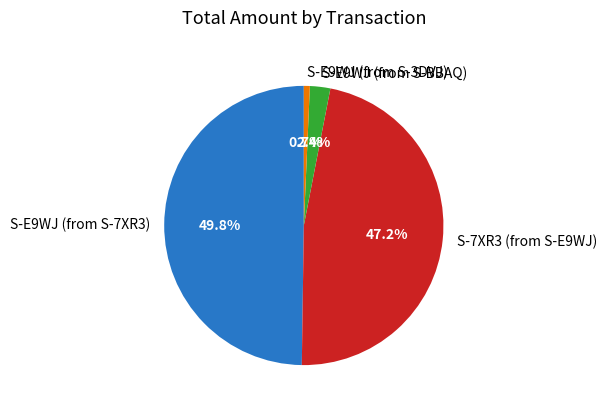

To the nearest percent, what is the difference between the S-E9WJ (from S-7XR3) and S-E9WJ (from S-3DVJ) slice percentages?

49%